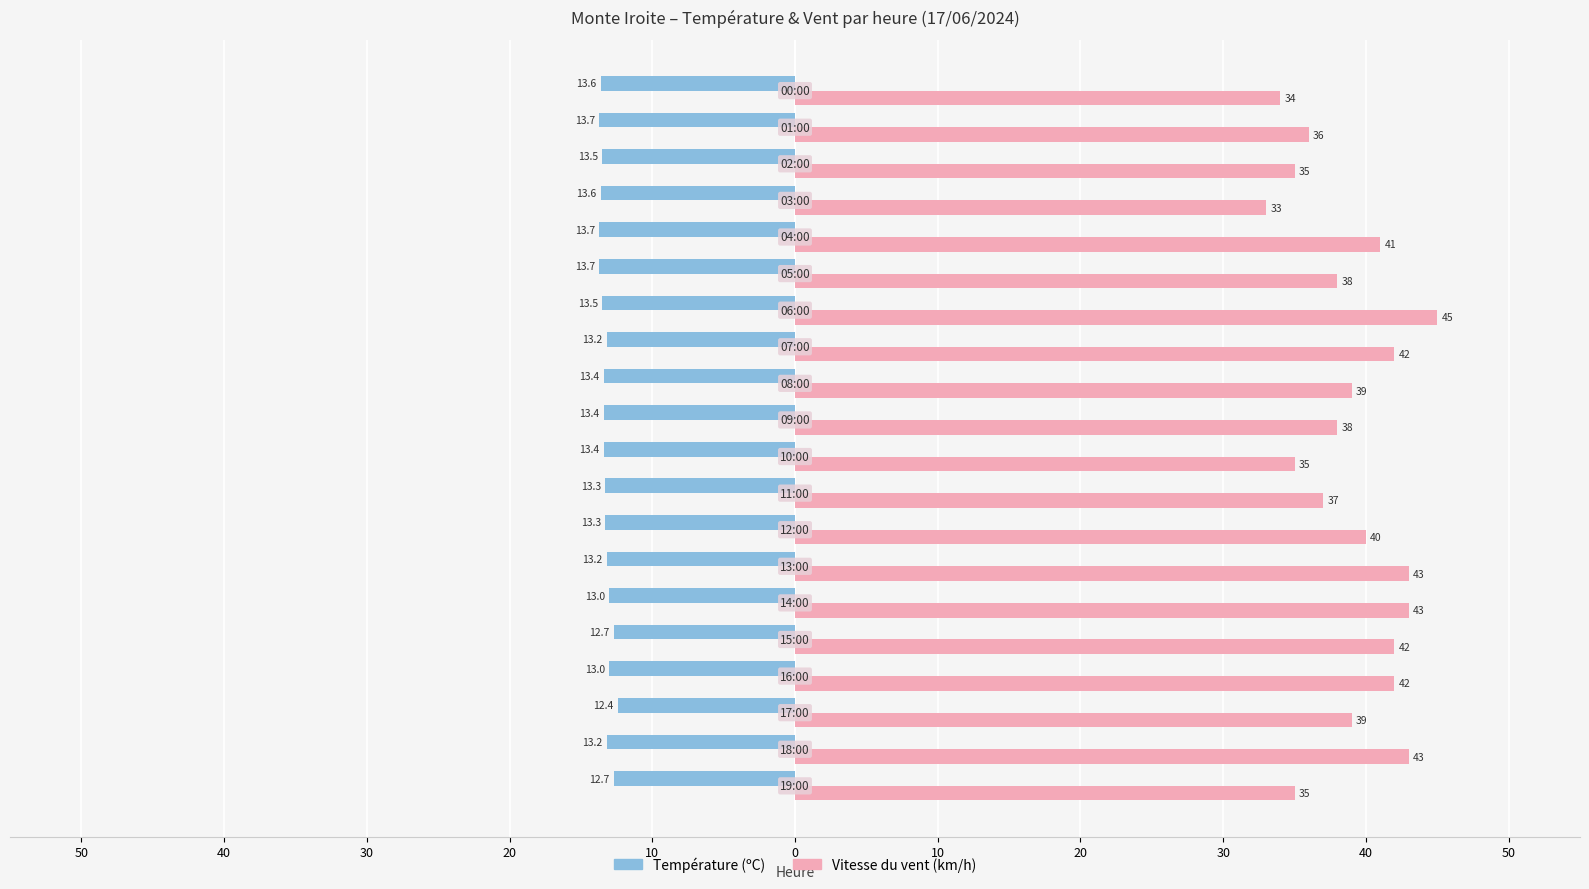

What are all the series names shown in the legend?

Température (ºC), Vitesse du vent (km/h)